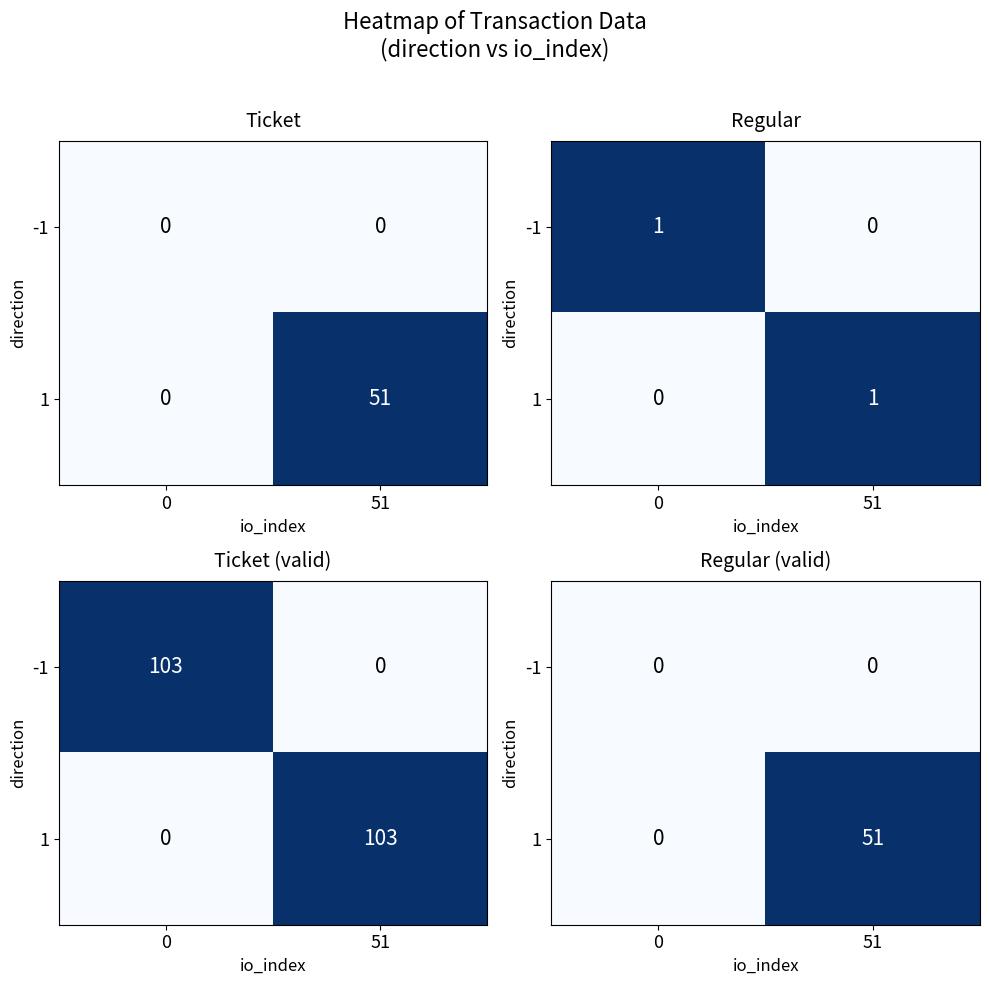

What is the difference between the 1 values at 0 and 51?

51